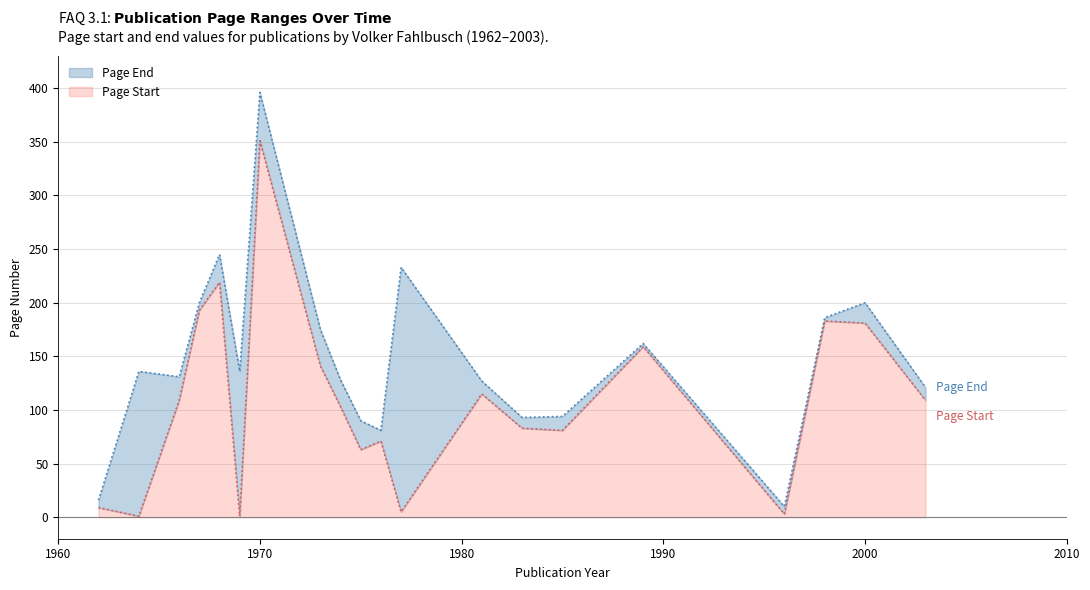

What value does the Page End series have at 1967, to the nearest 10?

200